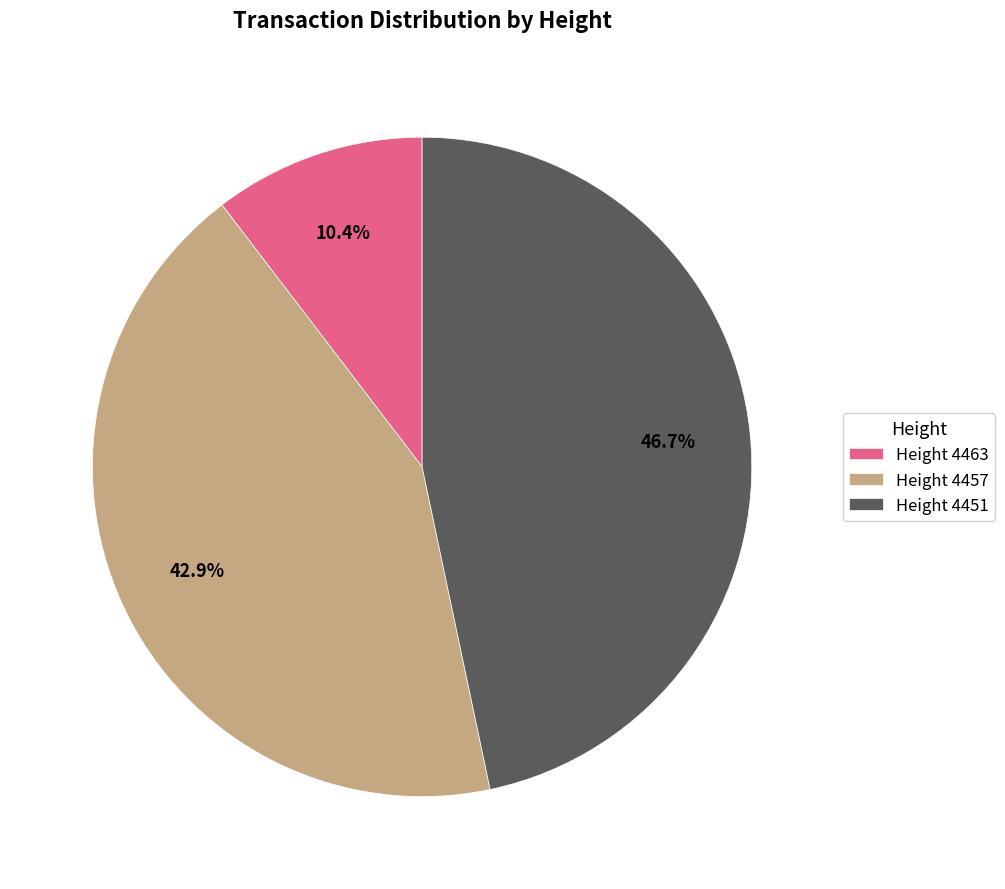

Is the sum of Height 4457 and Height 4451 greater than half?

Yes